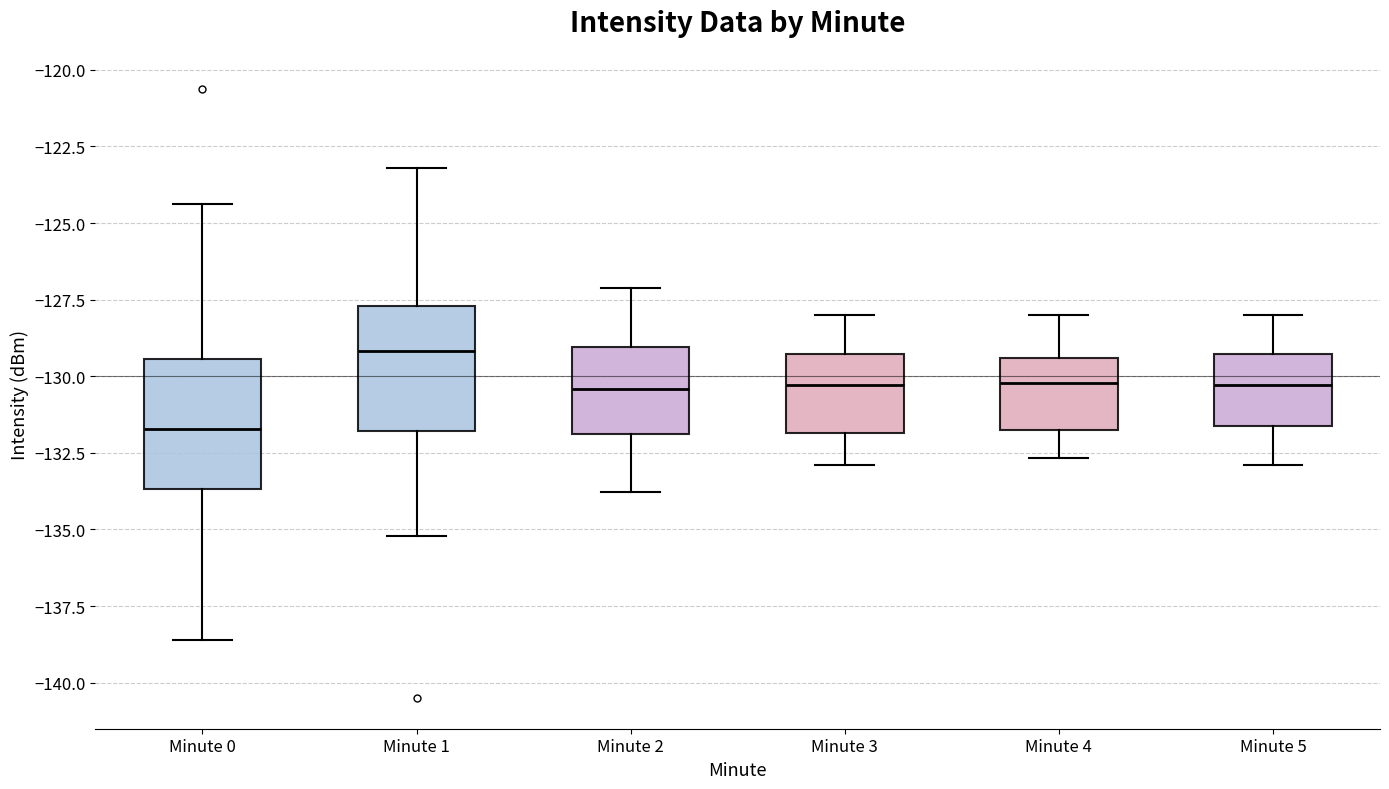

Where is the lower edge of the box for Minute 5 on the y-axis? The values are not printed on the chart, so give them approximately, as read against the axis.

-131.5